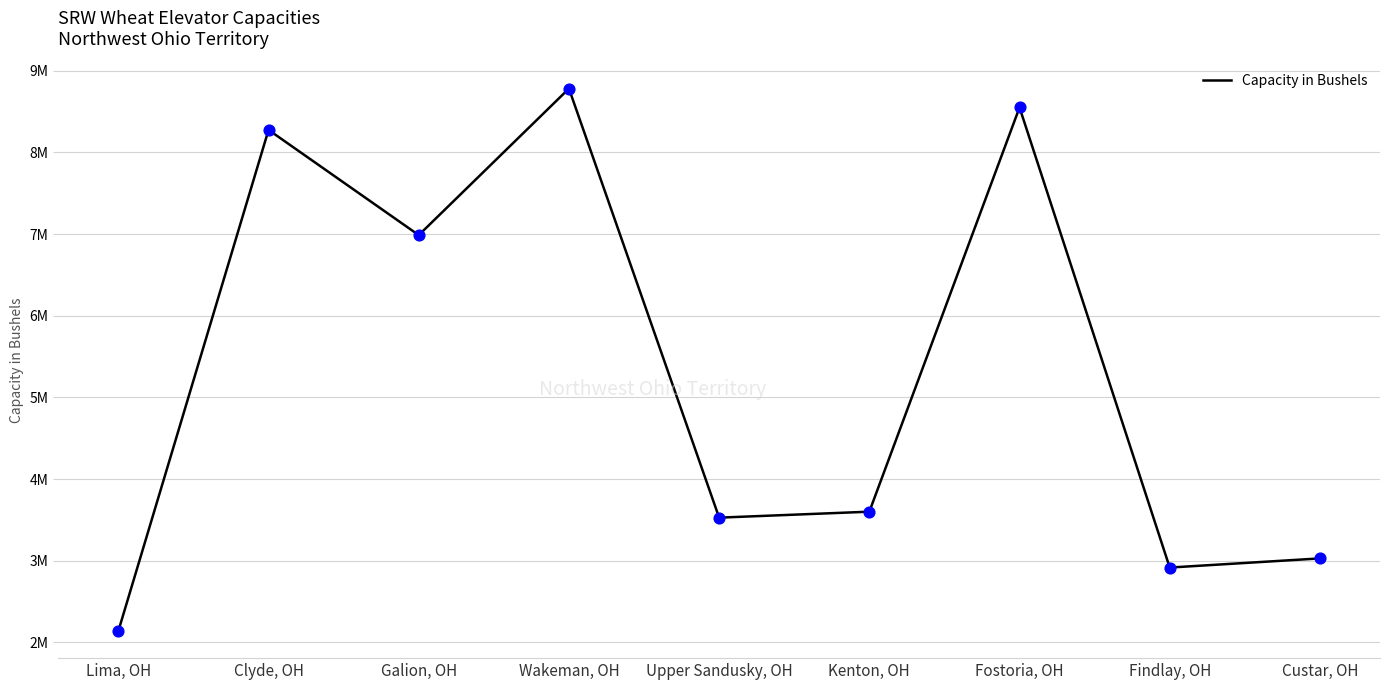

Is this an area chart (filled region under the line)?

No